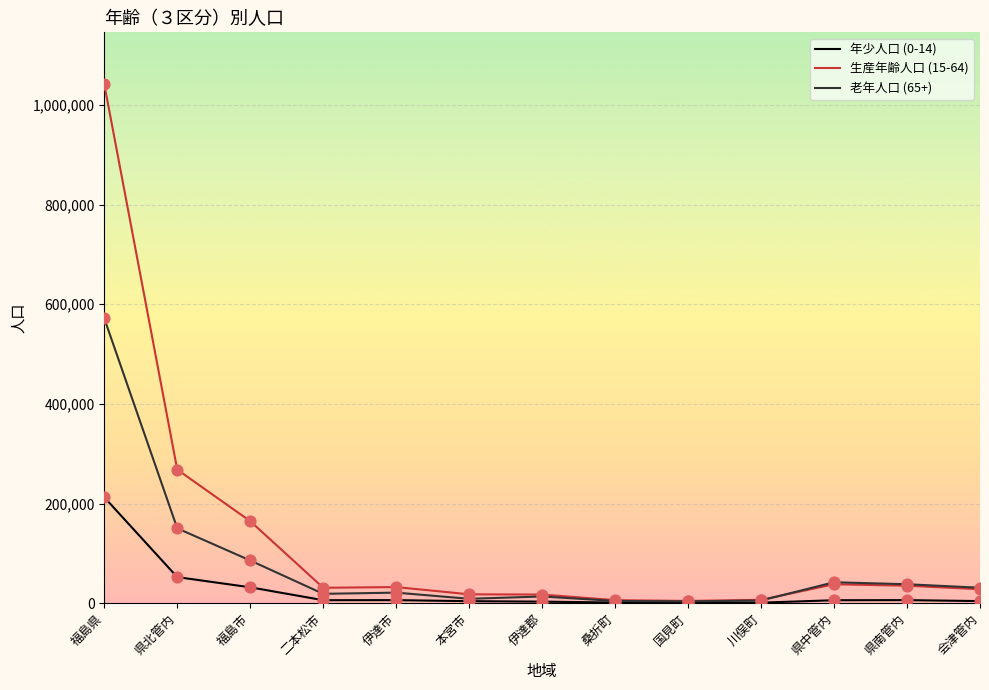

At which category is the sum across all series the highest?

福島県